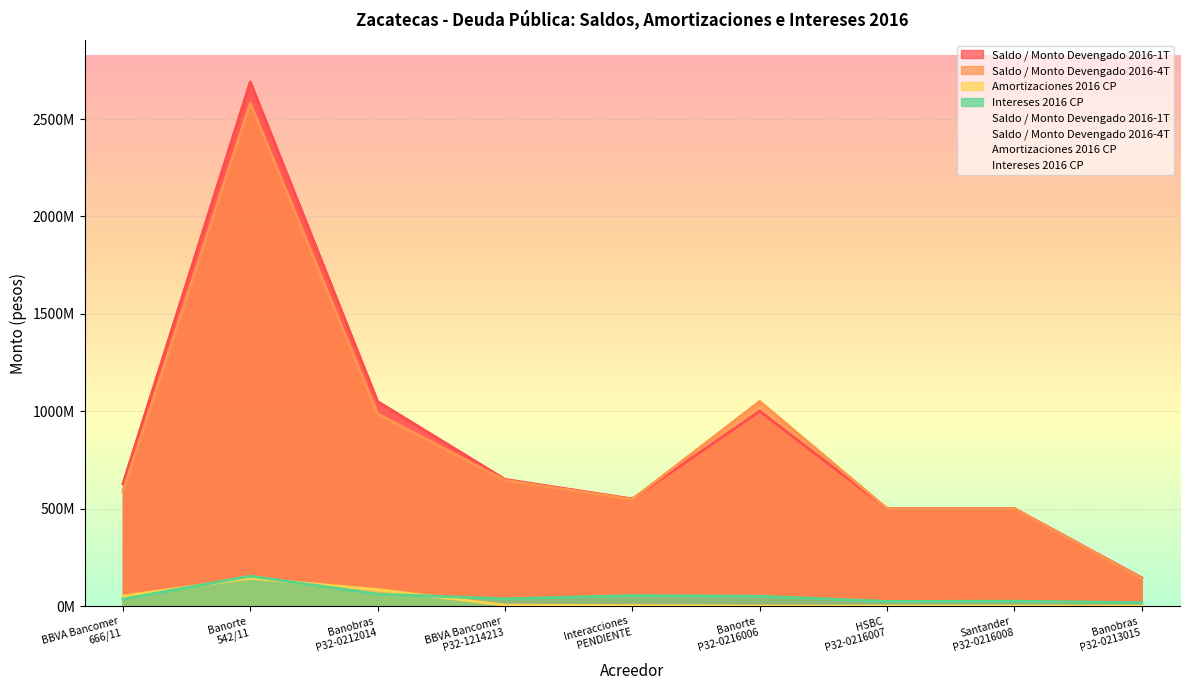

Between which two adjacent categories do Saldo / Monto Devengado 2016-1T and Saldo / Monto Devengado 2016-4T first intersect?

Interacciones
PENDIENTE and Banorte
P32-0216006